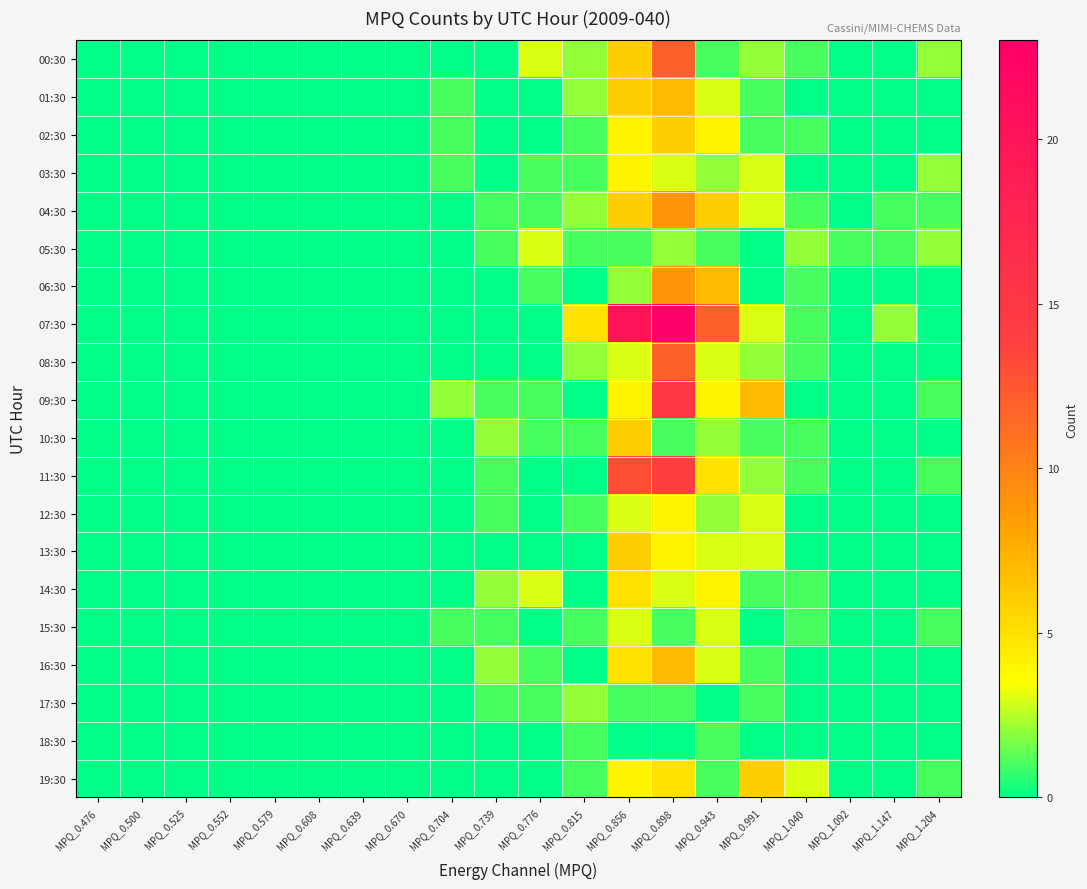

Reading left to right, transcribe all the data shown in this chart.

00:30: MPQ_0.476=0	MPQ_0.500=0	MPQ_0.525=0	MPQ_0.552=0	MPQ_0.579=0	MPQ_0.608=0	MPQ_0.639=0	MPQ_0.670=0	MPQ_0.704=0	MPQ_0.739=0	MPQ_0.776=3	MPQ_0.815=2	MPQ_0.856=6	MPQ_0.898=12	MPQ_0.943=1	MPQ_0.991=2	MPQ_1.040=1	MPQ_1.092=0	MPQ_1.147=0	MPQ_1.204=2
01:30: MPQ_0.476=0	MPQ_0.500=0	MPQ_0.525=0	MPQ_0.552=0	MPQ_0.579=0	MPQ_0.608=0	MPQ_0.639=0	MPQ_0.670=0	MPQ_0.704=1	MPQ_0.739=0	MPQ_0.776=0	MPQ_0.815=2	MPQ_0.856=6	MPQ_0.898=7	MPQ_0.943=3	MPQ_0.991=1	MPQ_1.040=0	MPQ_1.092=0	MPQ_1.147=0	MPQ_1.204=0
02:30: MPQ_0.476=0	MPQ_0.500=0	MPQ_0.525=0	MPQ_0.552=0	MPQ_0.579=0	MPQ_0.608=0	MPQ_0.639=0	MPQ_0.670=0	MPQ_0.704=1	MPQ_0.739=0	MPQ_0.776=0	MPQ_0.815=1	MPQ_0.856=4	MPQ_0.898=6	MPQ_0.943=4	MPQ_0.991=1	MPQ_1.040=1	MPQ_1.092=0	MPQ_1.147=0	MPQ_1.204=0
03:30: MPQ_0.476=0	MPQ_0.500=0	MPQ_0.525=0	MPQ_0.552=0	MPQ_0.579=0	MPQ_0.608=0	MPQ_0.639=0	MPQ_0.670=0	MPQ_0.704=1	MPQ_0.739=0	MPQ_0.776=1	MPQ_0.815=1	MPQ_0.856=4	MPQ_0.898=3	MPQ_0.943=2	MPQ_0.991=3	MPQ_1.040=0	MPQ_1.092=0	MPQ_1.147=0	MPQ_1.204=2
04:30: MPQ_0.476=0	MPQ_0.500=0	MPQ_0.525=0	MPQ_0.552=0	MPQ_0.579=0	MPQ_0.608=0	MPQ_0.639=0	MPQ_0.670=0	MPQ_0.704=0	MPQ_0.739=1	MPQ_0.776=1	MPQ_0.815=2	MPQ_0.856=6	MPQ_0.898=9	MPQ_0.943=6	MPQ_0.991=3	MPQ_1.040=1	MPQ_1.092=0	MPQ_1.147=1	MPQ_1.204=1
05:30: MPQ_0.476=0	MPQ_0.500=0	MPQ_0.525=0	MPQ_0.552=0	MPQ_0.579=0	MPQ_0.608=0	MPQ_0.639=0	MPQ_0.670=0	MPQ_0.704=0	MPQ_0.739=1	MPQ_0.776=3	MPQ_0.815=1	MPQ_0.856=1	MPQ_0.898=2	MPQ_0.943=1	MPQ_0.991=0	MPQ_1.040=2	MPQ_1.092=1	MPQ_1.147=1	MPQ_1.204=2
06:30: MPQ_0.476=0	MPQ_0.500=0	MPQ_0.525=0	MPQ_0.552=0	MPQ_0.579=0	MPQ_0.608=0	MPQ_0.639=0	MPQ_0.670=0	MPQ_0.704=0	MPQ_0.739=0	MPQ_0.776=1	MPQ_0.815=0	MPQ_0.856=2	MPQ_0.898=9	MPQ_0.943=7	MPQ_0.991=0	MPQ_1.040=1	MPQ_1.092=0	MPQ_1.147=0	MPQ_1.204=0
07:30: MPQ_0.476=0	MPQ_0.500=0	MPQ_0.525=0	MPQ_0.552=0	MPQ_0.579=0	MPQ_0.608=0	MPQ_0.639=0	MPQ_0.670=0	MPQ_0.704=0	MPQ_0.739=0	MPQ_0.776=0	MPQ_0.815=5	MPQ_0.856=20	MPQ_0.898=23	MPQ_0.943=12	MPQ_0.991=3	MPQ_1.040=1	MPQ_1.092=0	MPQ_1.147=2	MPQ_1.204=0
08:30: MPQ_0.476=0	MPQ_0.500=0	MPQ_0.525=0	MPQ_0.552=0	MPQ_0.579=0	MPQ_0.608=0	MPQ_0.639=0	MPQ_0.670=0	MPQ_0.704=0	MPQ_0.739=0	MPQ_0.776=0	MPQ_0.815=2	MPQ_0.856=3	MPQ_0.898=12	MPQ_0.943=3	MPQ_0.991=2	MPQ_1.040=1	MPQ_1.092=0	MPQ_1.147=0	MPQ_1.204=0
09:30: MPQ_0.476=0	MPQ_0.500=0	MPQ_0.525=0	MPQ_0.552=0	MPQ_0.579=0	MPQ_0.608=0	MPQ_0.639=0	MPQ_0.670=0	MPQ_0.704=2	MPQ_0.739=1	MPQ_0.776=1	MPQ_0.815=0	MPQ_0.856=4	MPQ_0.898=15	MPQ_0.943=4	MPQ_0.991=7	MPQ_1.040=0	MPQ_1.092=0	MPQ_1.147=0	MPQ_1.204=1
10:30: MPQ_0.476=0	MPQ_0.500=0	MPQ_0.525=0	MPQ_0.552=0	MPQ_0.579=0	MPQ_0.608=0	MPQ_0.639=0	MPQ_0.670=0	MPQ_0.704=0	MPQ_0.739=2	MPQ_0.776=1	MPQ_0.815=1	MPQ_0.856=6	MPQ_0.898=1	MPQ_0.943=2	MPQ_0.991=1	MPQ_1.040=1	MPQ_1.092=0	MPQ_1.147=0	MPQ_1.204=0
11:30: MPQ_0.476=0	MPQ_0.500=0	MPQ_0.525=0	MPQ_0.552=0	MPQ_0.579=0	MPQ_0.608=0	MPQ_0.639=0	MPQ_0.670=0	MPQ_0.704=0	MPQ_0.739=1	MPQ_0.776=0	MPQ_0.815=0	MPQ_0.856=13	MPQ_0.898=14	MPQ_0.943=5	MPQ_0.991=2	MPQ_1.040=1	MPQ_1.092=0	MPQ_1.147=0	MPQ_1.204=1
12:30: MPQ_0.476=0	MPQ_0.500=0	MPQ_0.525=0	MPQ_0.552=0	MPQ_0.579=0	MPQ_0.608=0	MPQ_0.639=0	MPQ_0.670=0	MPQ_0.704=0	MPQ_0.739=1	MPQ_0.776=0	MPQ_0.815=1	MPQ_0.856=3	MPQ_0.898=4	MPQ_0.943=2	MPQ_0.991=3	MPQ_1.040=0	MPQ_1.092=0	MPQ_1.147=0	MPQ_1.204=0
13:30: MPQ_0.476=0	MPQ_0.500=0	MPQ_0.525=0	MPQ_0.552=0	MPQ_0.579=0	MPQ_0.608=0	MPQ_0.639=0	MPQ_0.670=0	MPQ_0.704=0	MPQ_0.739=0	MPQ_0.776=0	MPQ_0.815=0	MPQ_0.856=6	MPQ_0.898=4	MPQ_0.943=3	MPQ_0.991=3	MPQ_1.040=0	MPQ_1.092=0	MPQ_1.147=0	MPQ_1.204=0
14:30: MPQ_0.476=0	MPQ_0.500=0	MPQ_0.525=0	MPQ_0.552=0	MPQ_0.579=0	MPQ_0.608=0	MPQ_0.639=0	MPQ_0.670=0	MPQ_0.704=0	MPQ_0.739=2	MPQ_0.776=3	MPQ_0.815=0	MPQ_0.856=5	MPQ_0.898=3	MPQ_0.943=4	MPQ_0.991=1	MPQ_1.040=1	MPQ_1.092=0	MPQ_1.147=0	MPQ_1.204=0
15:30: MPQ_0.476=0	MPQ_0.500=0	MPQ_0.525=0	MPQ_0.552=0	MPQ_0.579=0	MPQ_0.608=0	MPQ_0.639=0	MPQ_0.670=0	MPQ_0.704=1	MPQ_0.739=1	MPQ_0.776=0	MPQ_0.815=1	MPQ_0.856=3	MPQ_0.898=1	MPQ_0.943=3	MPQ_0.991=0	MPQ_1.040=1	MPQ_1.092=0	MPQ_1.147=0	MPQ_1.204=1
16:30: MPQ_0.476=0	MPQ_0.500=0	MPQ_0.525=0	MPQ_0.552=0	MPQ_0.579=0	MPQ_0.608=0	MPQ_0.639=0	MPQ_0.670=0	MPQ_0.704=0	MPQ_0.739=2	MPQ_0.776=1	MPQ_0.815=0	MPQ_0.856=5	MPQ_0.898=7	MPQ_0.943=3	MPQ_0.991=1	MPQ_1.040=0	MPQ_1.092=0	MPQ_1.147=0	MPQ_1.204=0
17:30: MPQ_0.476=0	MPQ_0.500=0	MPQ_0.525=0	MPQ_0.552=0	MPQ_0.579=0	MPQ_0.608=0	MPQ_0.639=0	MPQ_0.670=0	MPQ_0.704=0	MPQ_0.739=1	MPQ_0.776=1	MPQ_0.815=2	MPQ_0.856=1	MPQ_0.898=1	MPQ_0.943=0	MPQ_0.991=1	MPQ_1.040=0	MPQ_1.092=0	MPQ_1.147=0	MPQ_1.204=0
18:30: MPQ_0.476=0	MPQ_0.500=0	MPQ_0.525=0	MPQ_0.552=0	MPQ_0.579=0	MPQ_0.608=0	MPQ_0.639=0	MPQ_0.670=0	MPQ_0.704=0	MPQ_0.739=0	MPQ_0.776=0	MPQ_0.815=1	MPQ_0.856=0	MPQ_0.898=0	MPQ_0.943=1	MPQ_0.991=0	MPQ_1.040=0	MPQ_1.092=0	MPQ_1.147=0	MPQ_1.204=0
19:30: MPQ_0.476=0	MPQ_0.500=0	MPQ_0.525=0	MPQ_0.552=0	MPQ_0.579=0	MPQ_0.608=0	MPQ_0.639=0	MPQ_0.670=0	MPQ_0.704=0	MPQ_0.739=0	MPQ_0.776=0	MPQ_0.815=1	MPQ_0.856=4	MPQ_0.898=5	MPQ_0.943=1	MPQ_0.991=6	MPQ_1.040=3	MPQ_1.092=0	MPQ_1.147=0	MPQ_1.204=1